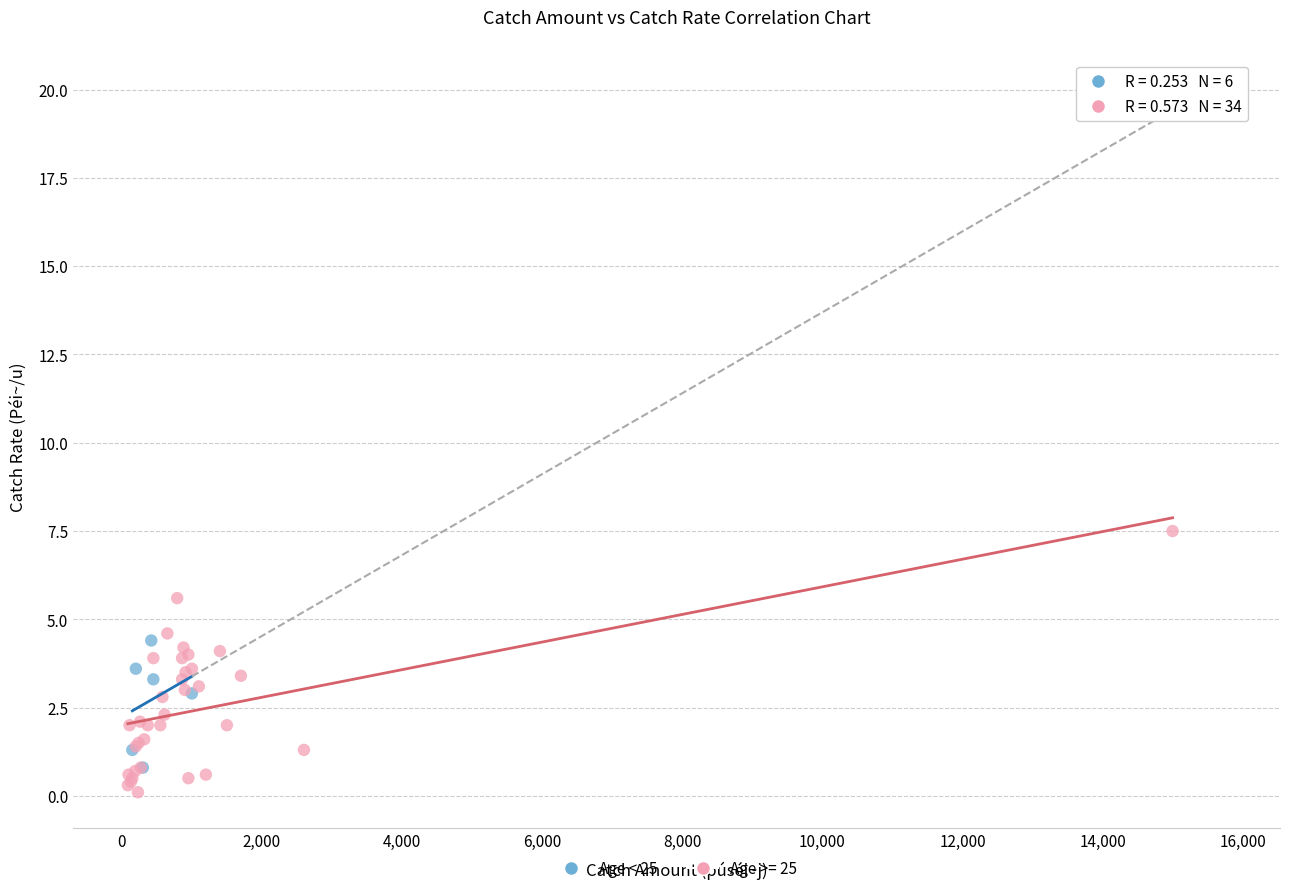

Which series contains the highest Y value?

Age >= 25